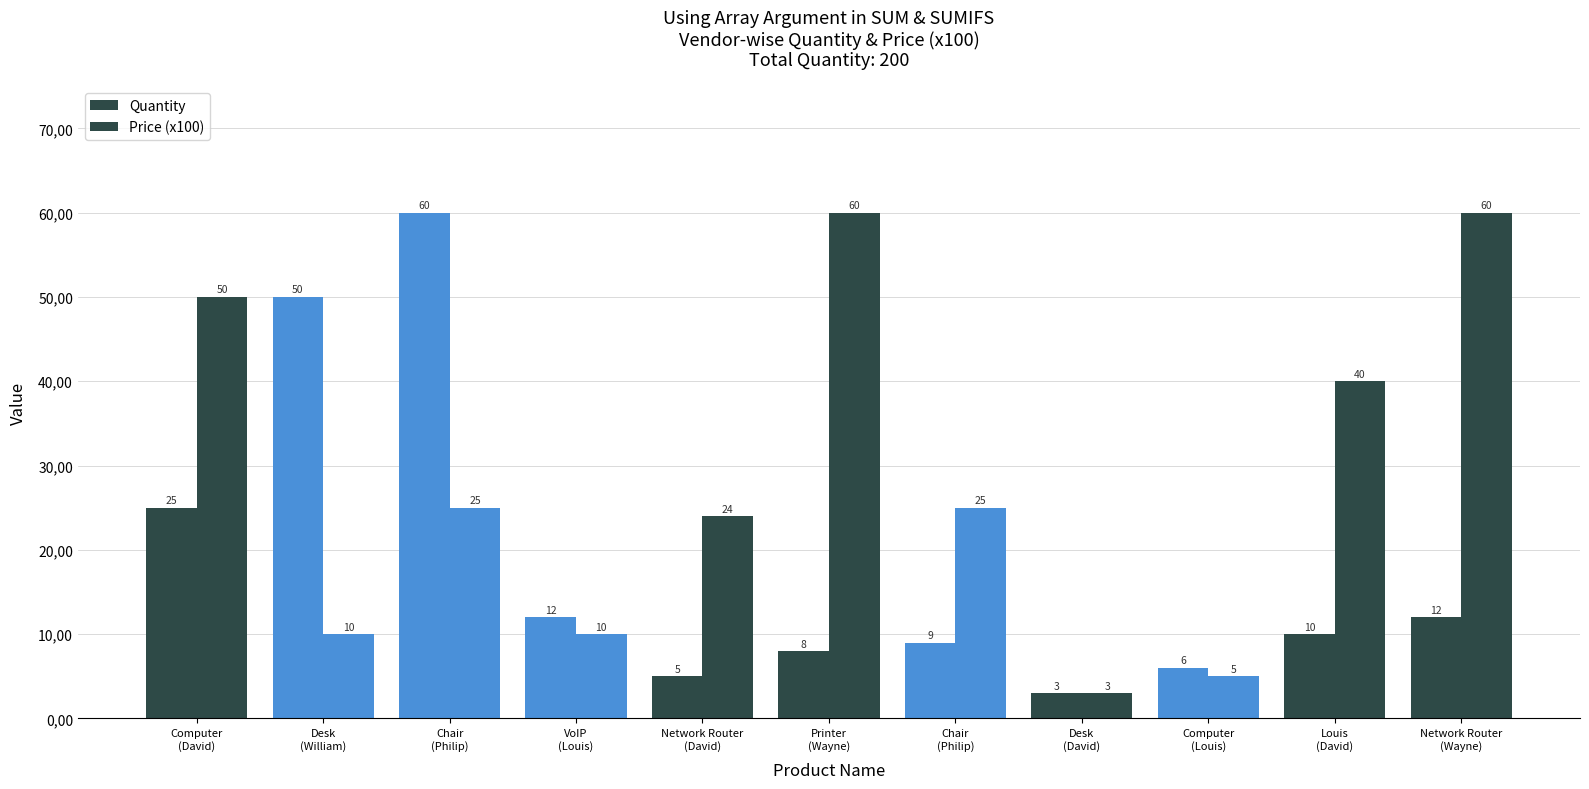

Does the chart contain any negative values?

No